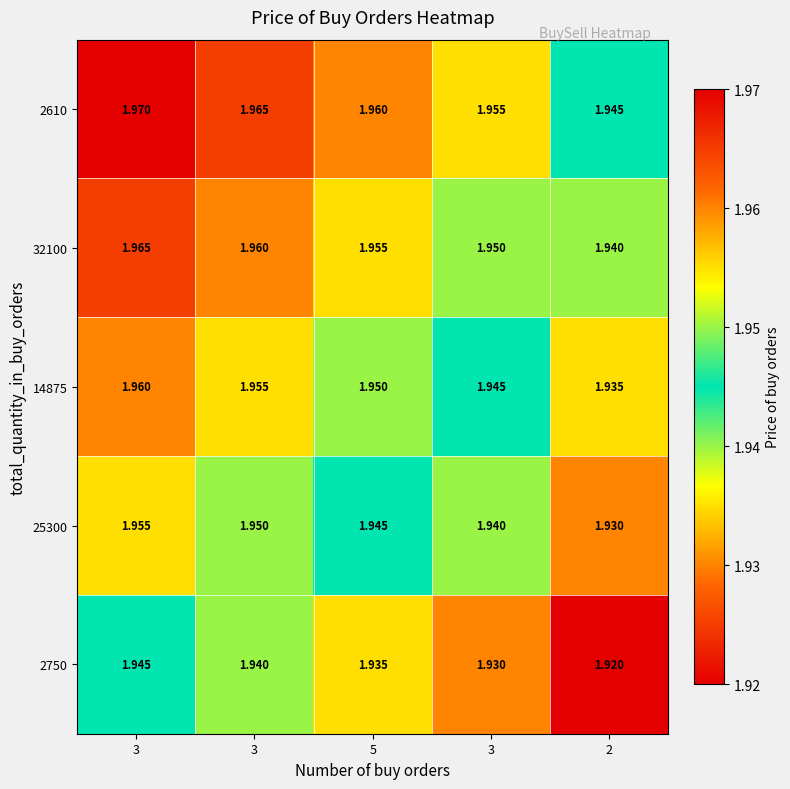

How many data points does each series have?

5